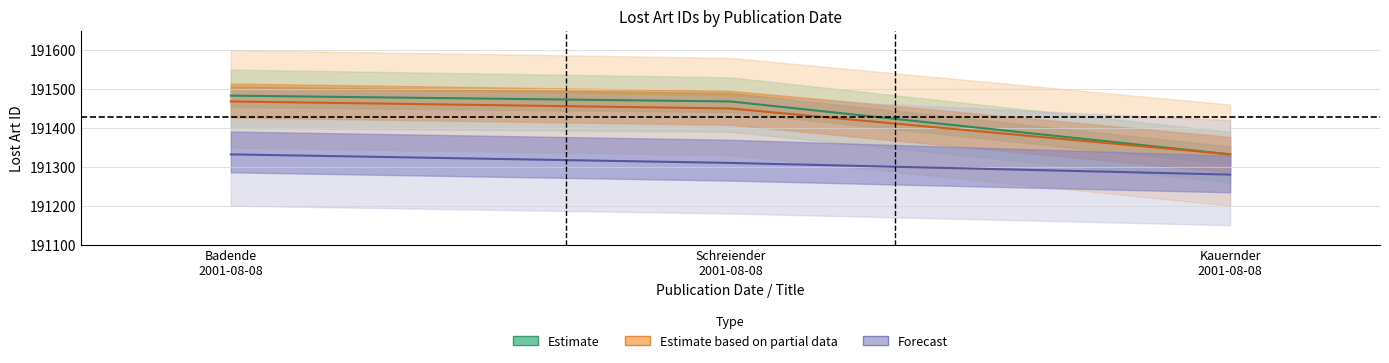

The value of Forecast at Schreiender
2001-08-08 is 102721. True or false?

False